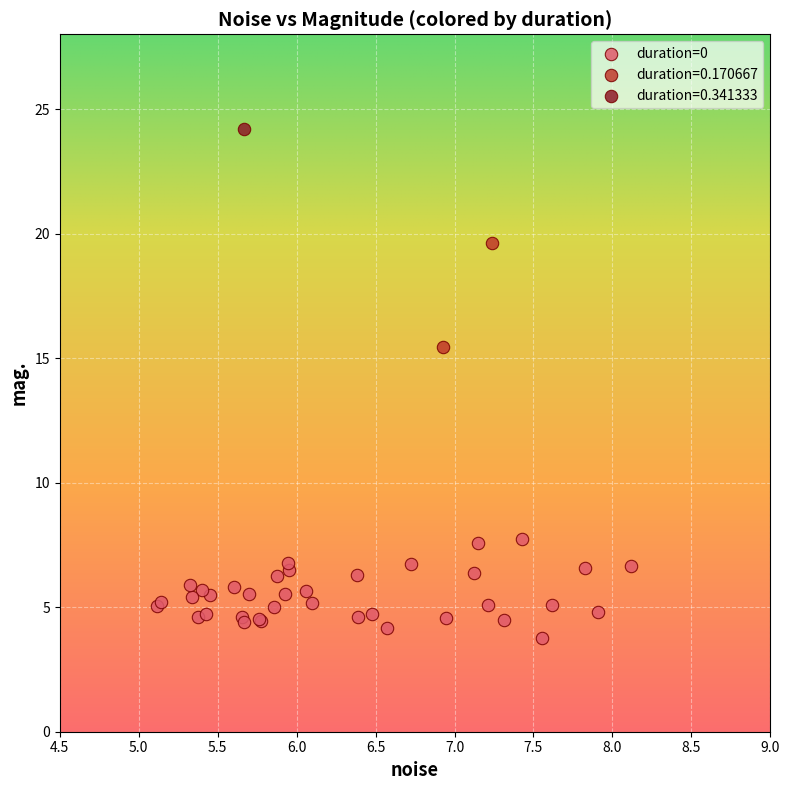

What are all the series names shown in the legend?

duration=0, duration=0.170667, duration=0.341333